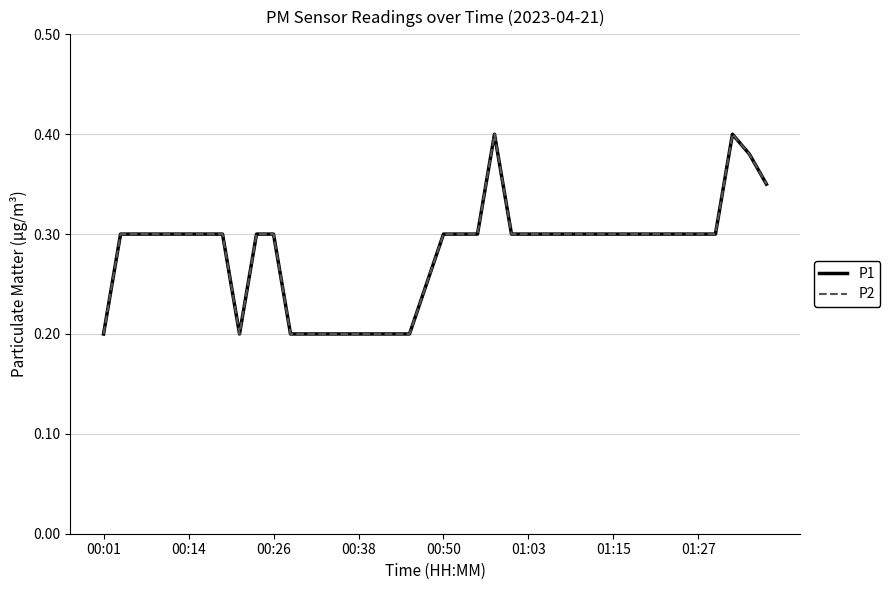

What is the highest value of the P1 series?

0.4